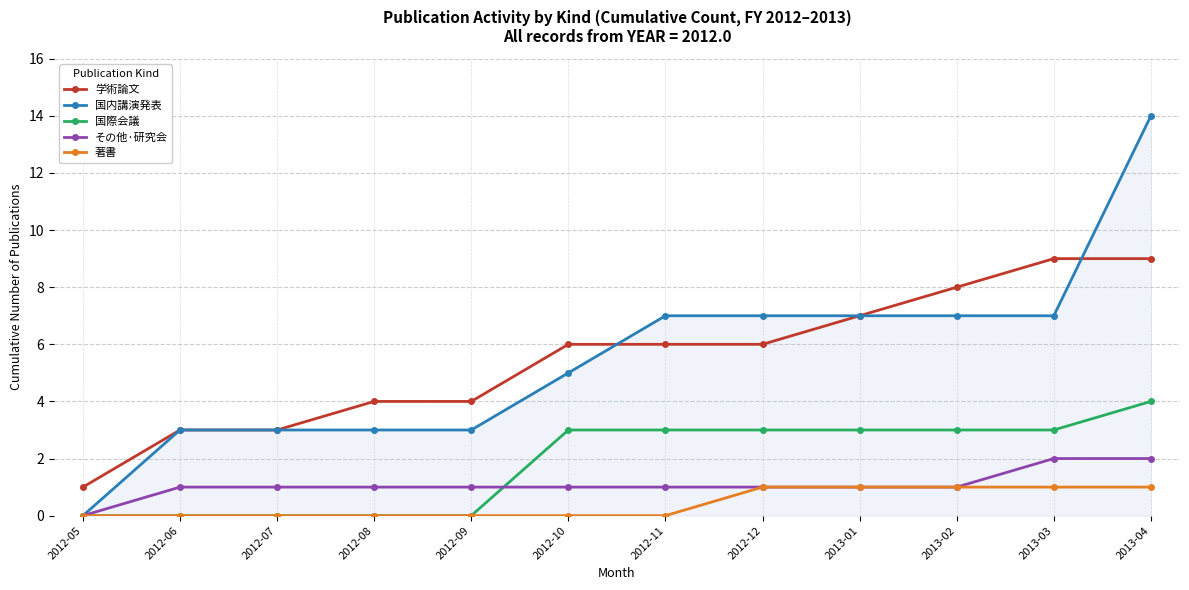

What is the spread (max minus min) of values at 2012-05?

1